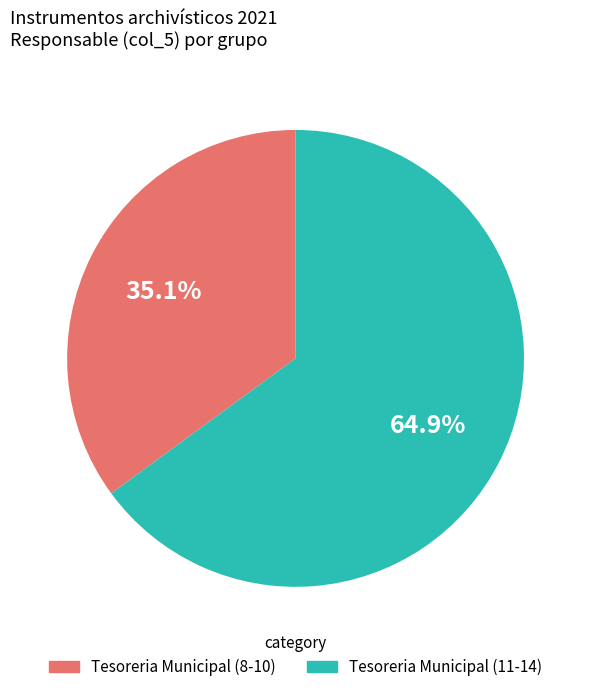

Is there any slice that represents more than half of the pie?

Yes